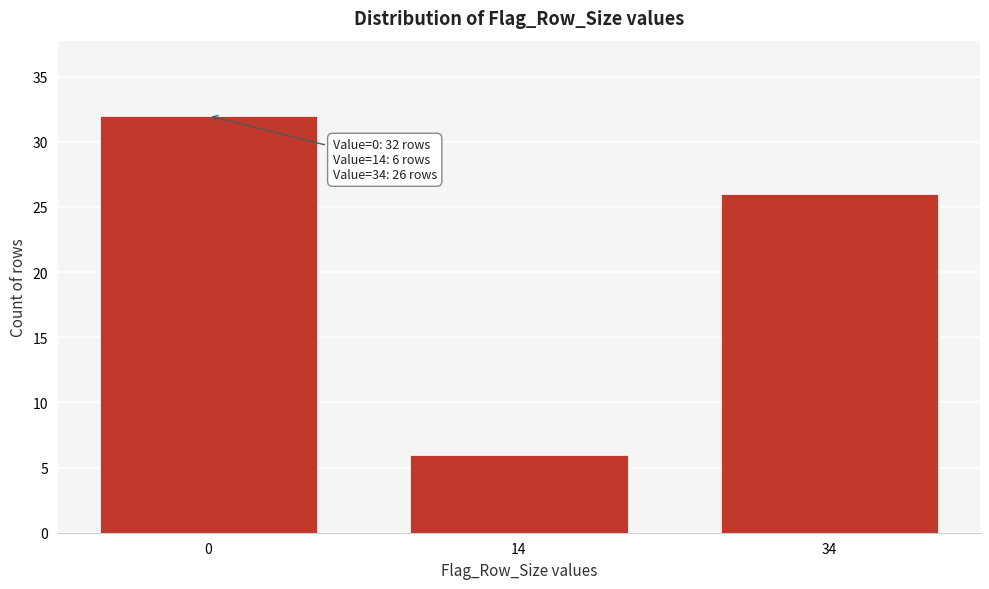

Reading right to left, transcribe all the data shown in this chart.

34=26	14=6	0=32